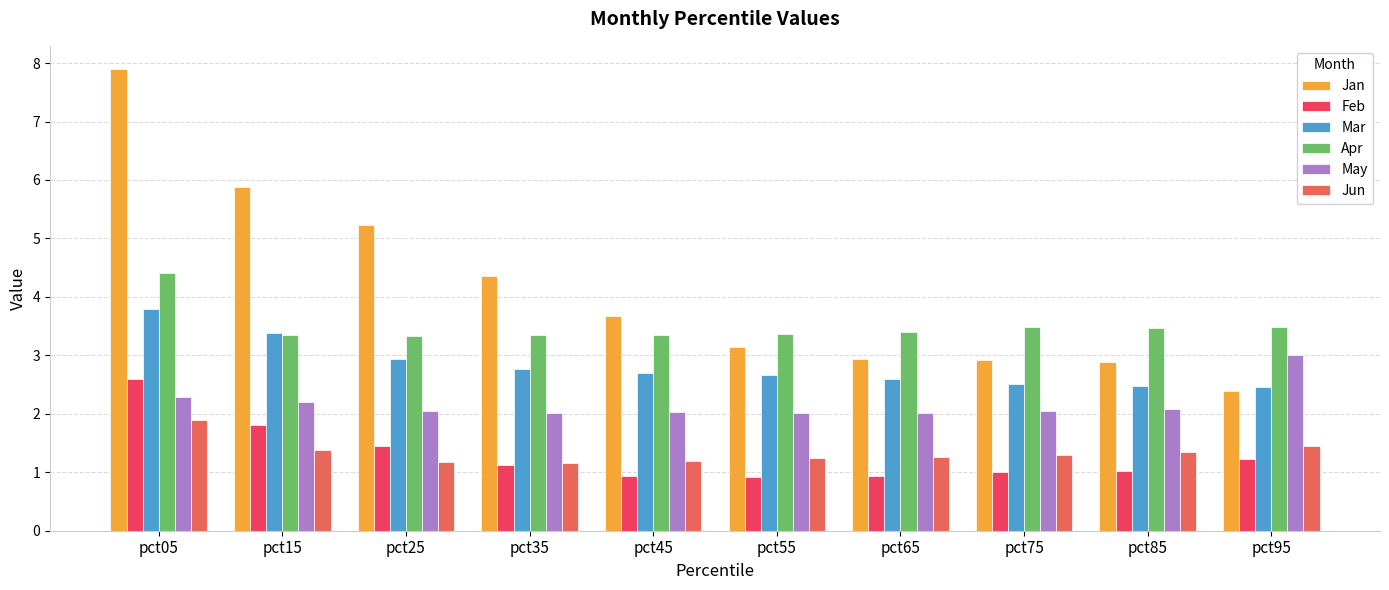

What is the total value across all series at pct35?

14.8